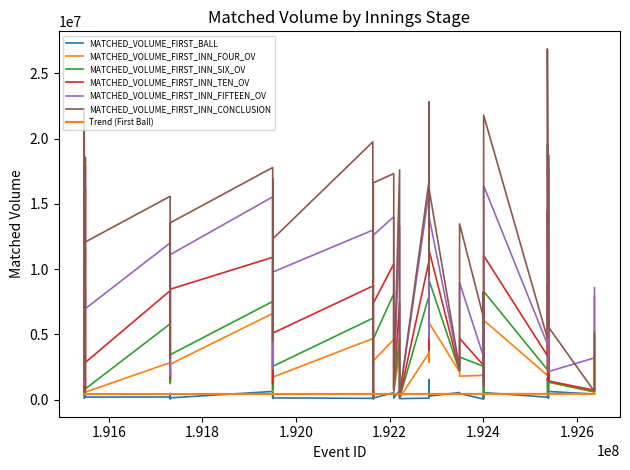

What is the sum of all MATCHED_VOLUME_FIRST_INN_FOUR_OV values?

113267835.5